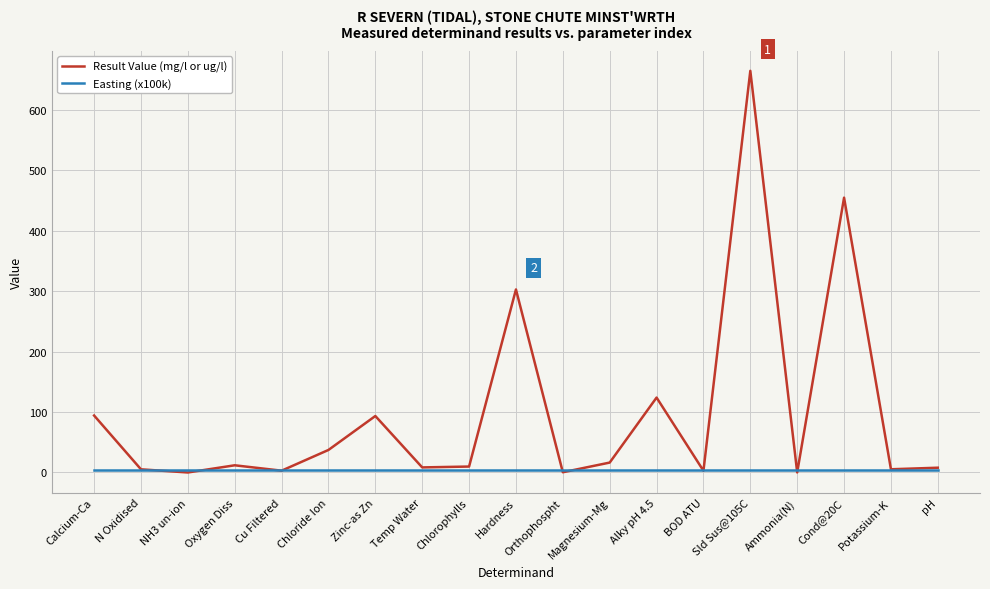

The value of Result Value (mg/l or ug/l) at Alky pH 4.5 is 35.2. True or false?

False